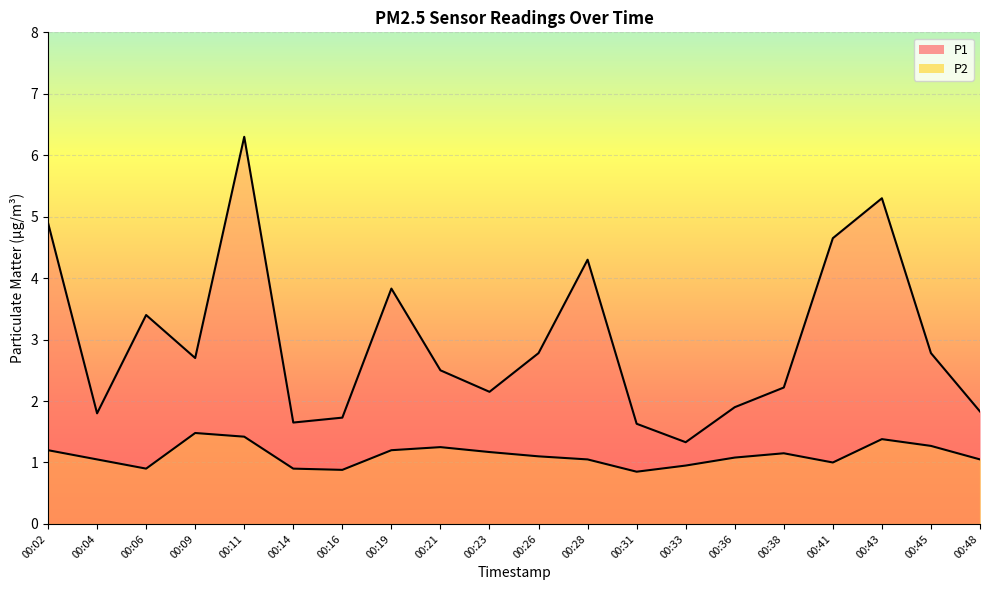

At which label is P1 closest to 3?

00:26